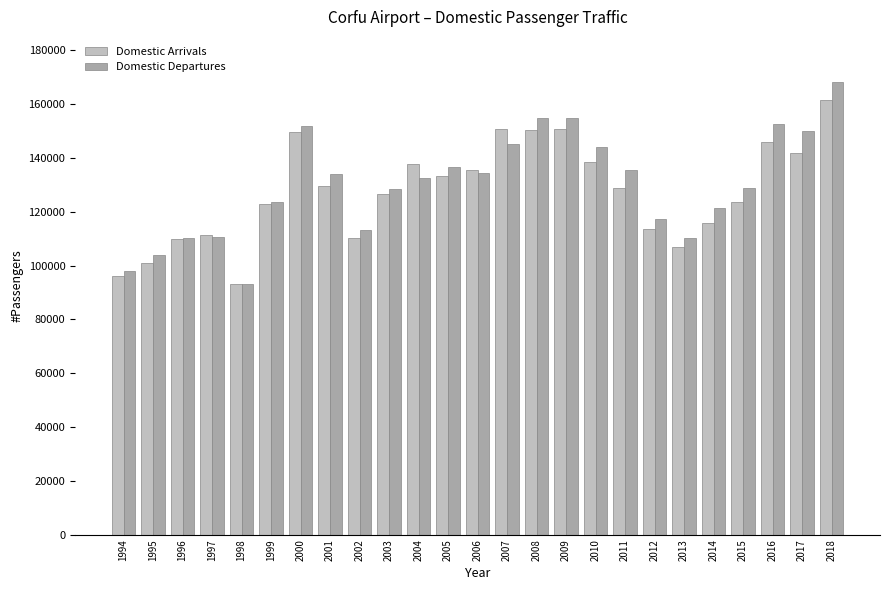

At how many categories does at least one series exceed 95836?

24